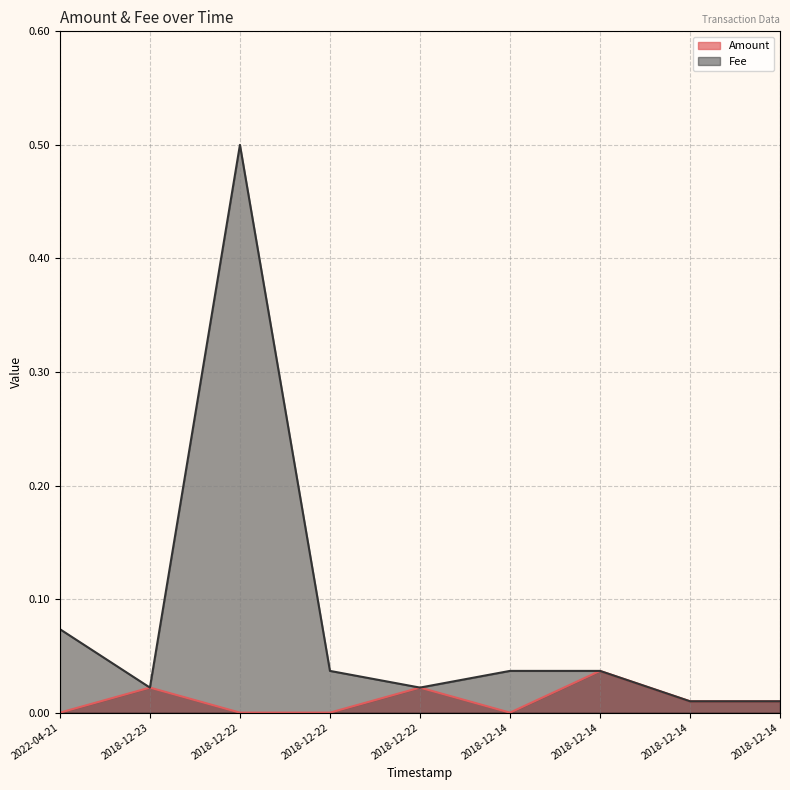

Reading left to right, transcribe all the data shown in this chart.

Amount: 0.0	0.0	0.0	0.0	0.0	0.0	0.0	0.0	0.0
Fee: 0.1	0.0	0.5	0.0	0.0	0.0	0.0	0.0	0.0